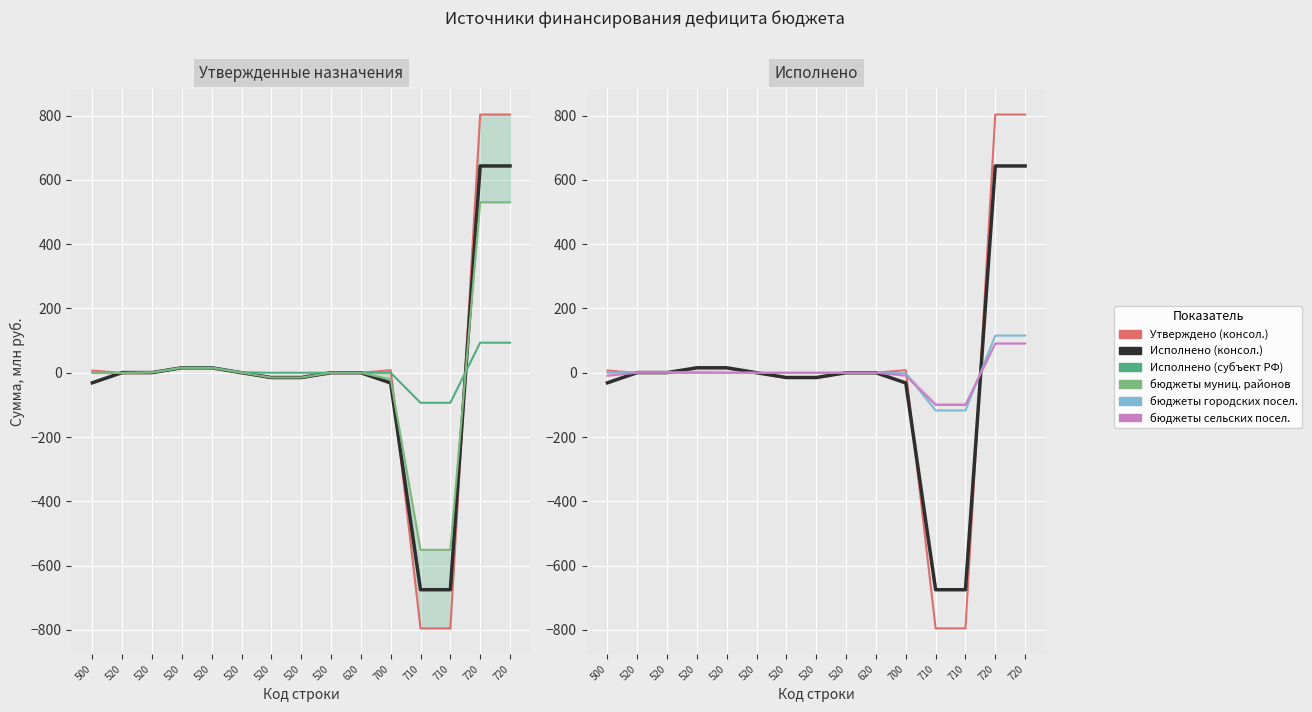

True or false: бюджеты сельских посел. has more than 0 points higher than both neighbors.

False